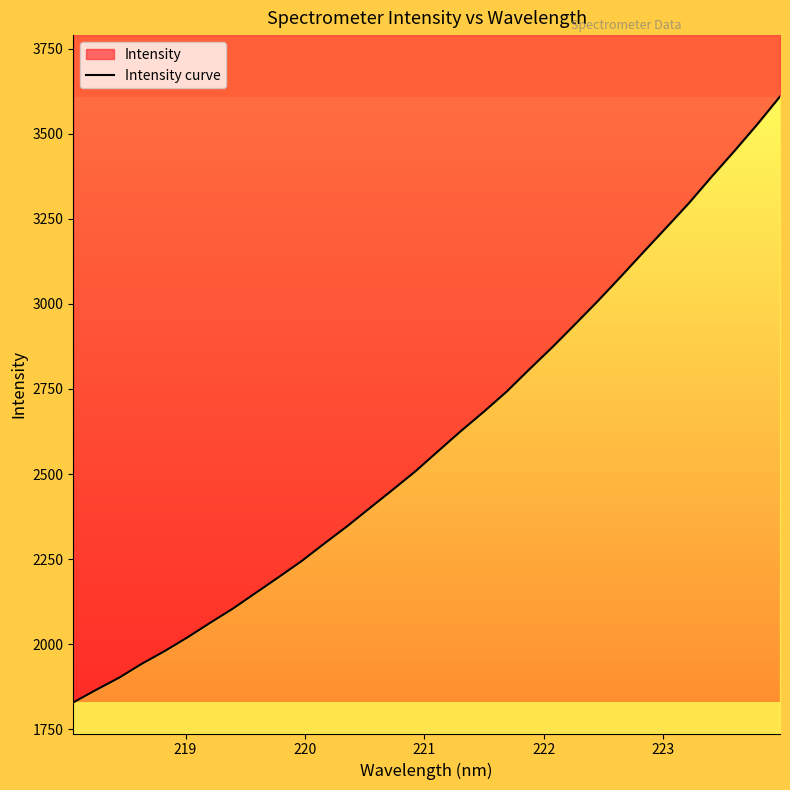

Is it true that the value at 11 is 3026.3?

False